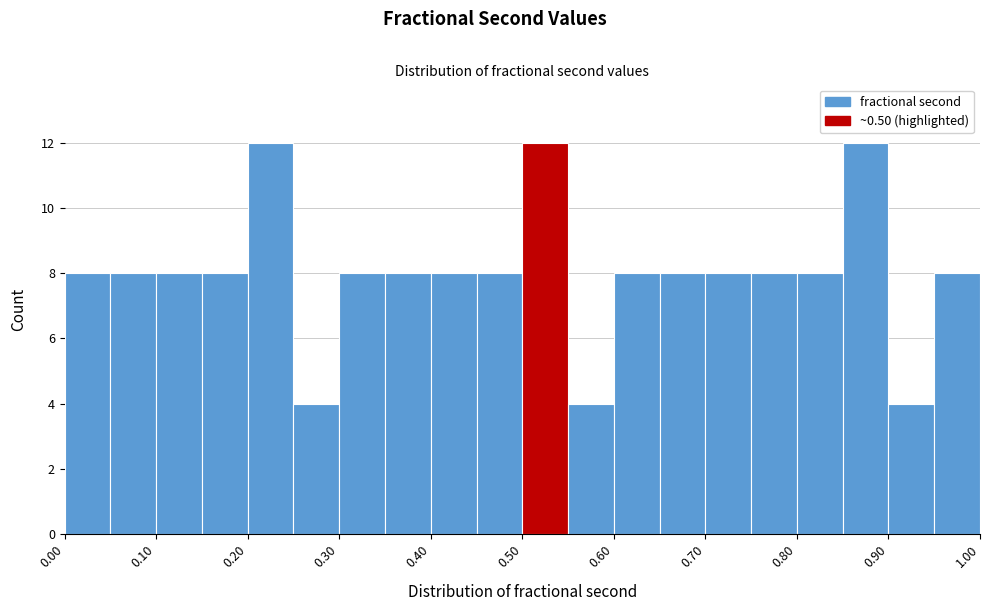

Reading left to right, transcribe this chart: for each bar, give the range it covers on the x-axis and its height. The values are not printed on the chart, so give them approximately, as read against the axis.

0.00 to 0.05: 8
0.05 to 0.10: 8
0.10 to 0.15: 8
0.15 to 0.20: 8
0.20 to 0.25: 12
0.25 to 0.30: 4
0.30 to 0.35: 8
0.35 to 0.40: 8
0.40 to 0.45: 8
0.45 to 0.50: 8
0.50 to 0.55: 12
0.55 to 0.60: 4
0.60 to 0.65: 8
0.65 to 0.70: 8
0.70 to 0.75: 8
0.75 to 0.80: 8
0.80 to 0.85: 8
0.85 to 0.90: 12
0.90 to 0.95: 4
0.95 to 1.00: 8